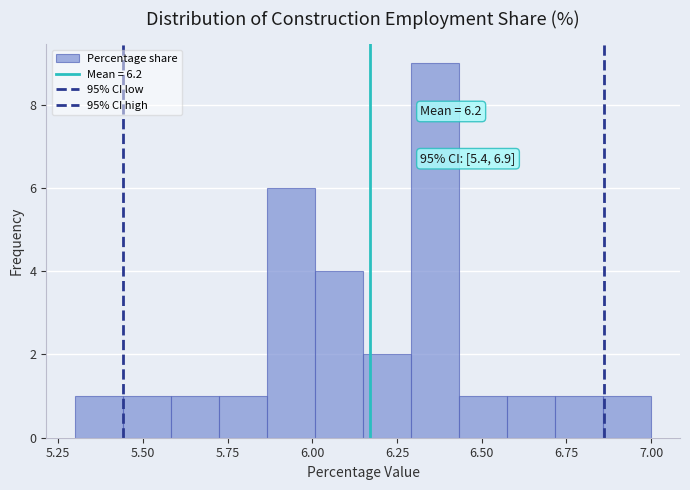

Read against the x-axis, roughly where is the centre of the tallest bar?

6.35